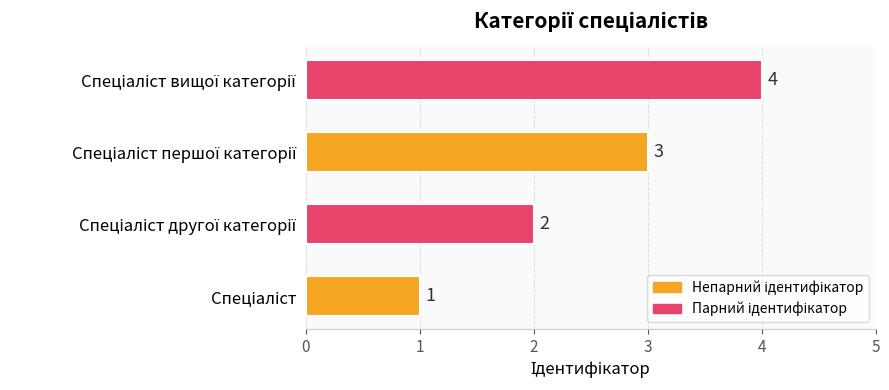

What is the sum of all values?

10